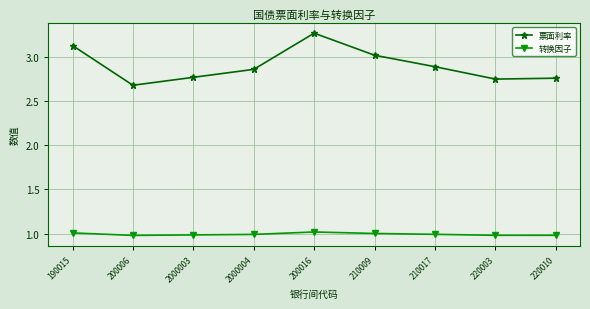

How many interior local peaks does the 票面利率 series have?

1